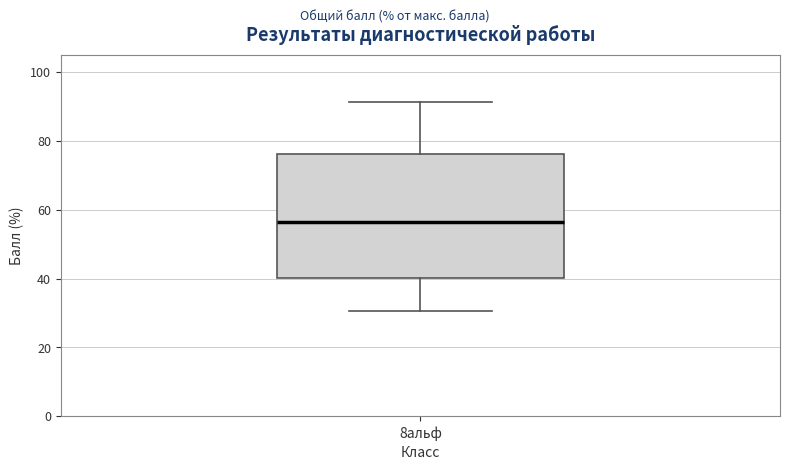

Where is the lower edge of the box for 8альф on the y-axis? The values are not printed on the chart, so give them approximately, as read against the axis.

40